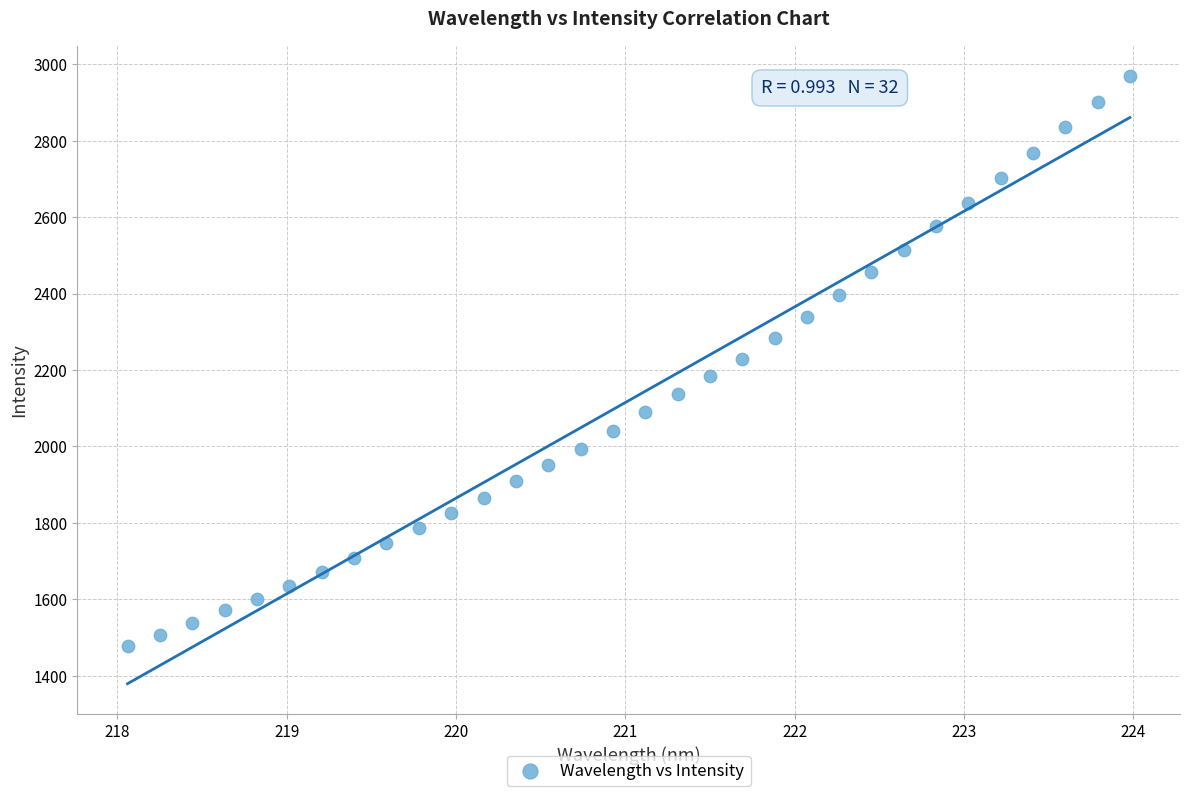

What is the range of Y values (max minus min)?

1491.8